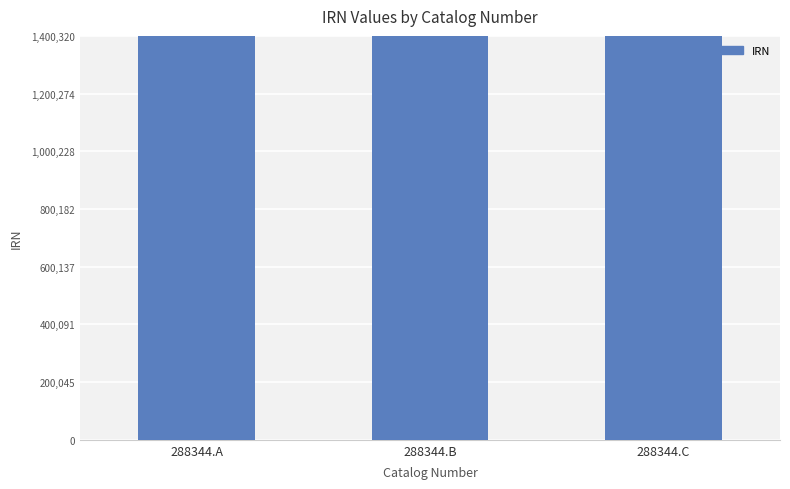

Approximately how many times larger is the value at 288344.B compared to 288344.A?

1.0